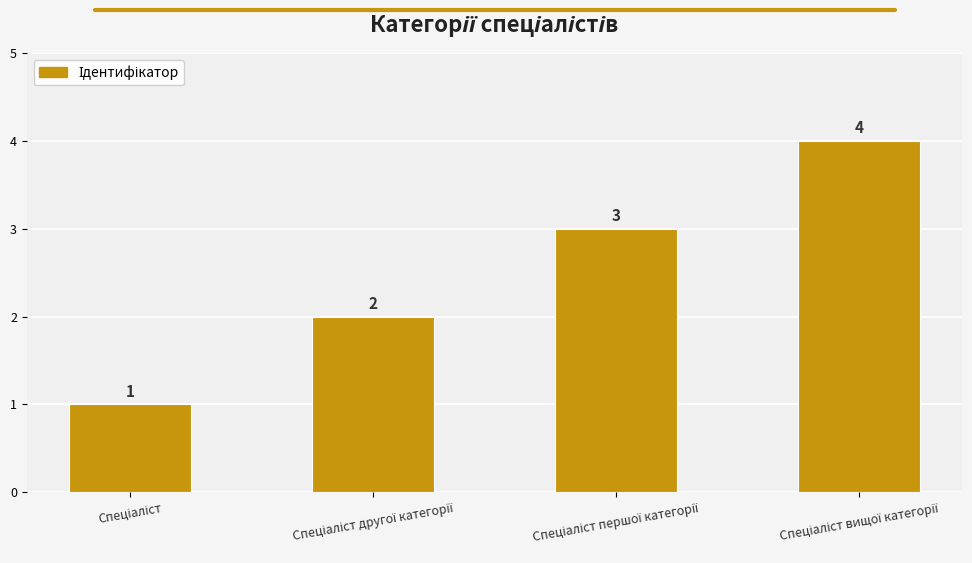

How many data points are less than 3?

2